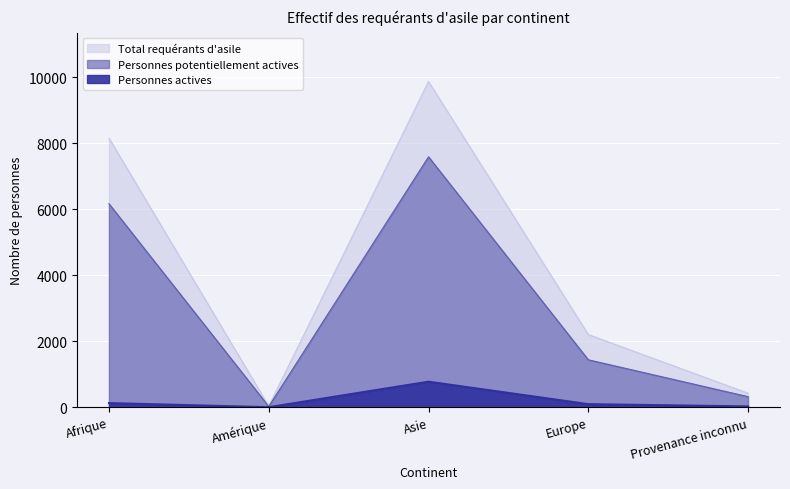

Reading left to right, what are all the values shown in this chart?

Total requérants d'asile: Afrique=8156	Amérique=35	Asie=9876	Europe=2203	Provenance inconnu=425
Personnes potentiellement actives: Afrique=6169	Amérique=23	Asie=7593	Europe=1438	Provenance inconnu=320
Personnes actives: Afrique=125	Amérique=0	Asie=774	Europe=93	Provenance inconnu=24